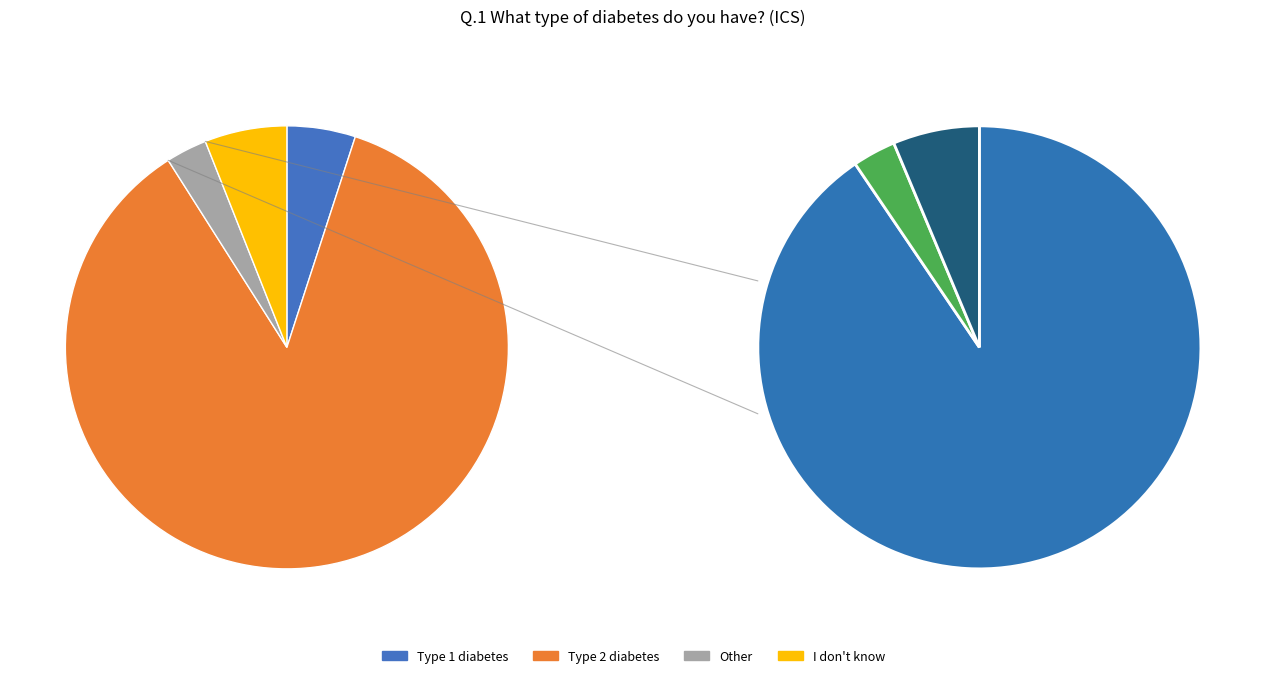

Combined, do I don't know and Other account for over 50%?

No